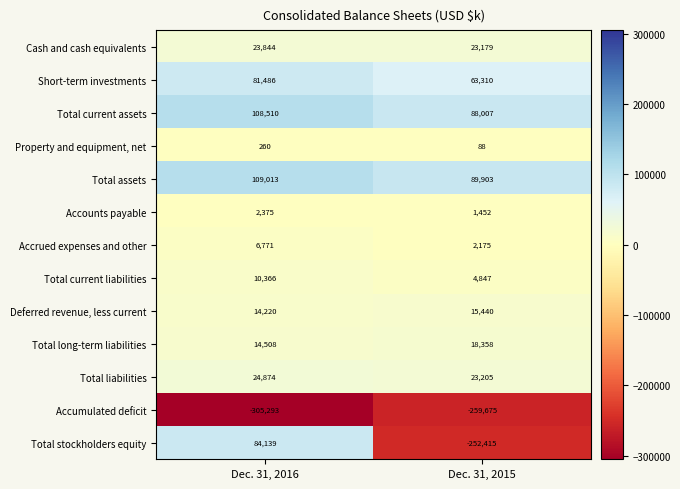

How many categories are shown in the chart?

2